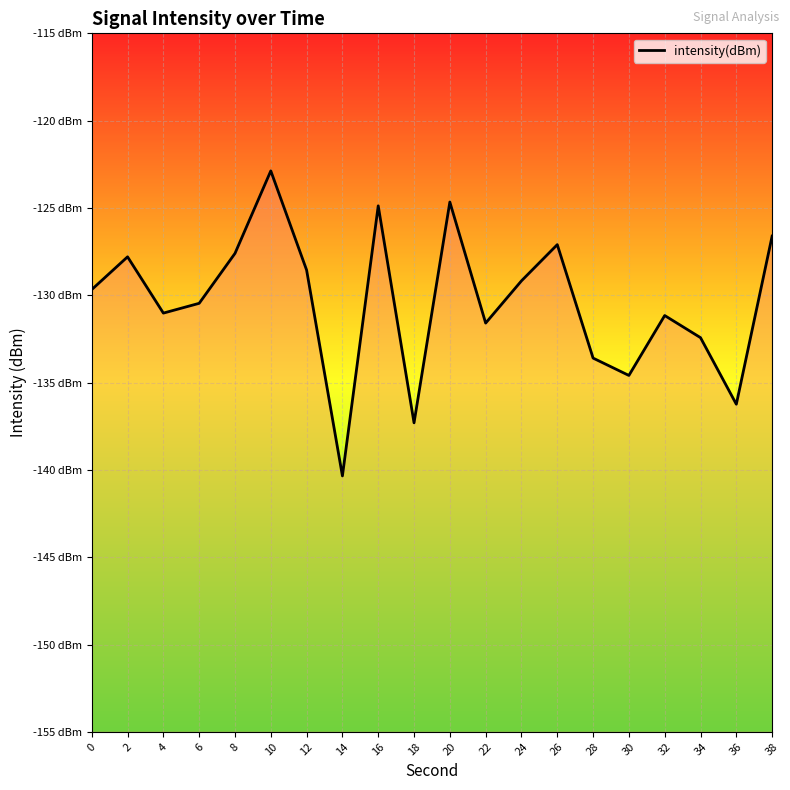

Reading left to right, transcribe all the data shown in this chart.

0=-129.7	2=-127.8	4=-131.0	6=-130.5	8=-127.6	10=-122.9	12=-128.6	14=-140.3	16=-124.9	18=-137.3	20=-124.7	22=-131.6	24=-129.2	26=-127.1	28=-133.6	30=-134.6	32=-131.2	34=-132.4	36=-136.2	38=-126.6